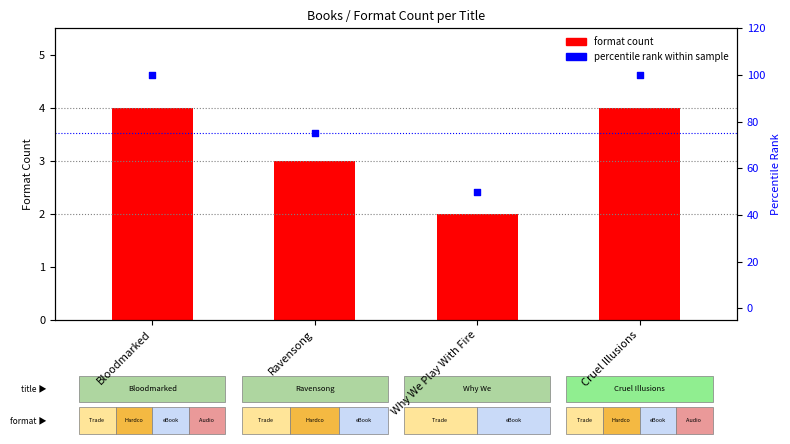

What are all the series names shown in the legend?

format count, percentile rank